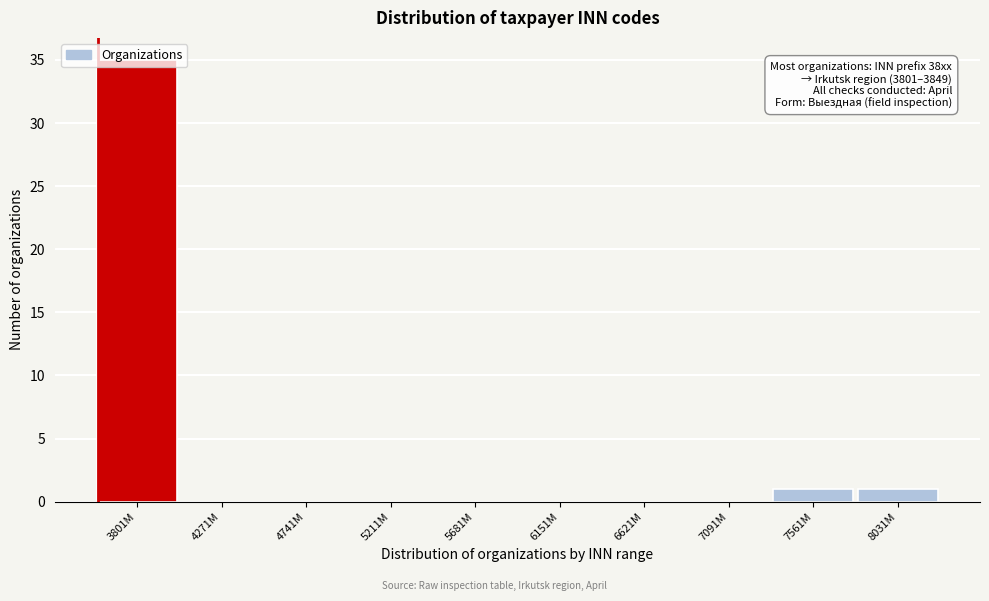

What is the change in value from 3801M to 5211M?

-35